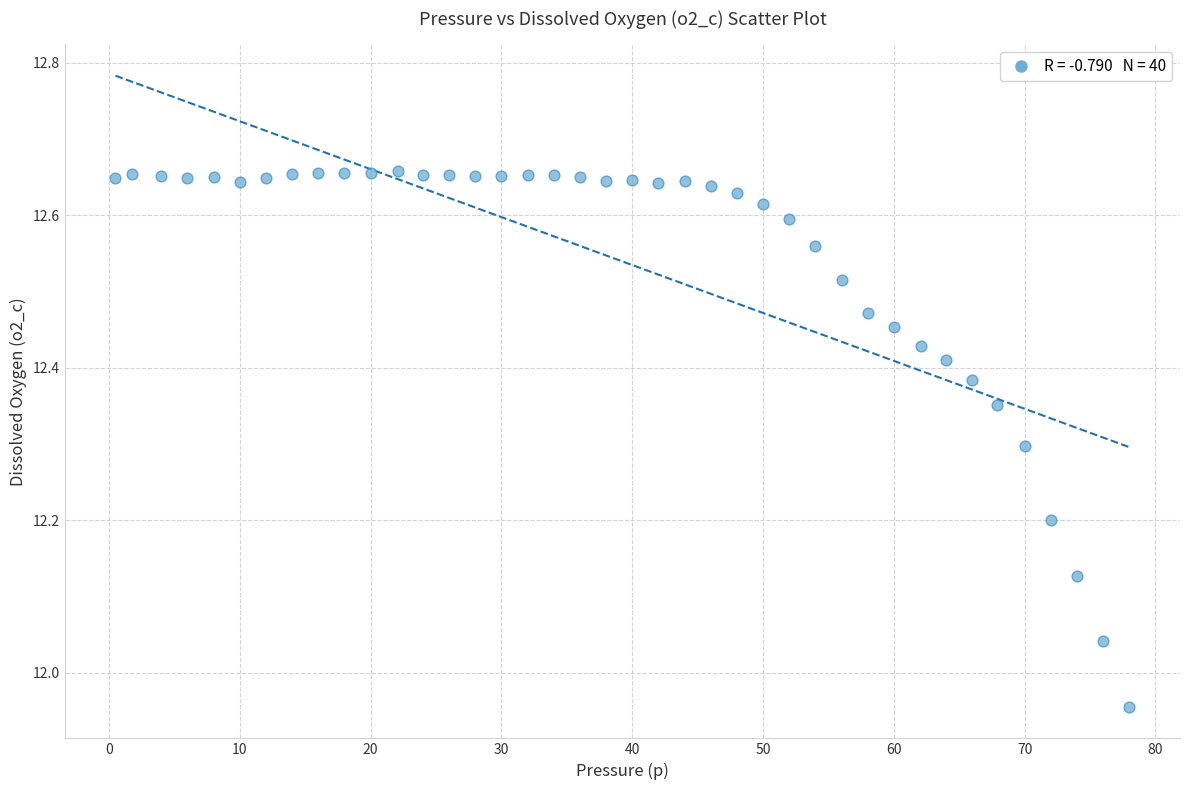

What is the range of X values (max minus min)?

77.5